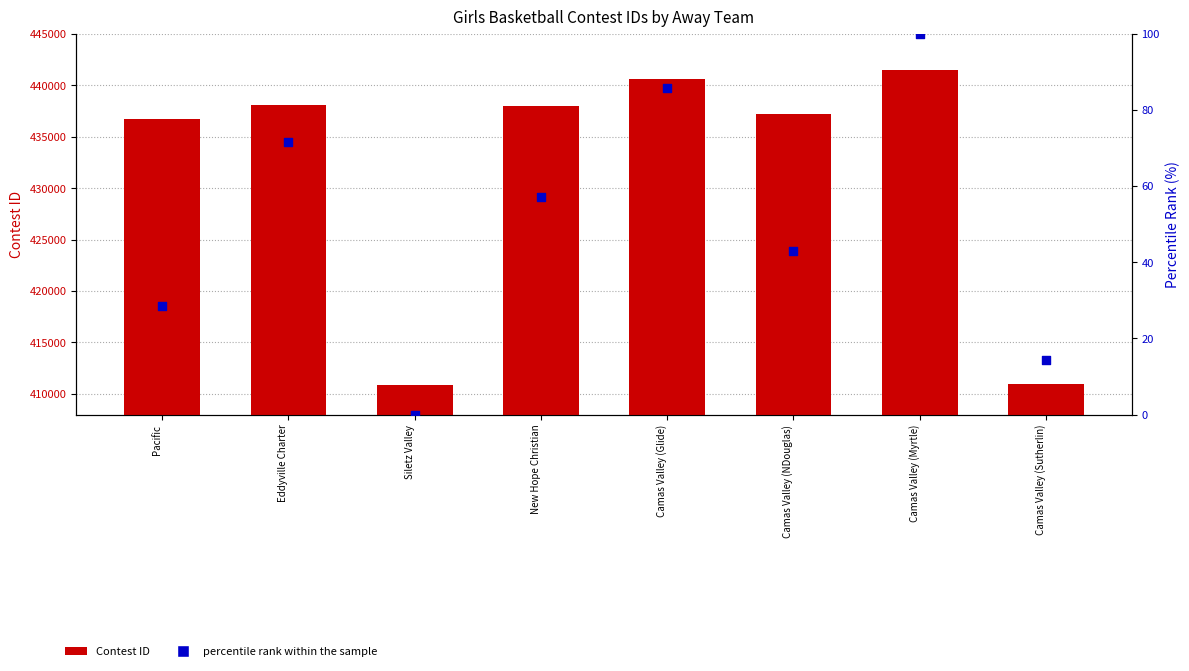

What are all the series names shown in the legend?

Contest ID, percentile rank within the sample